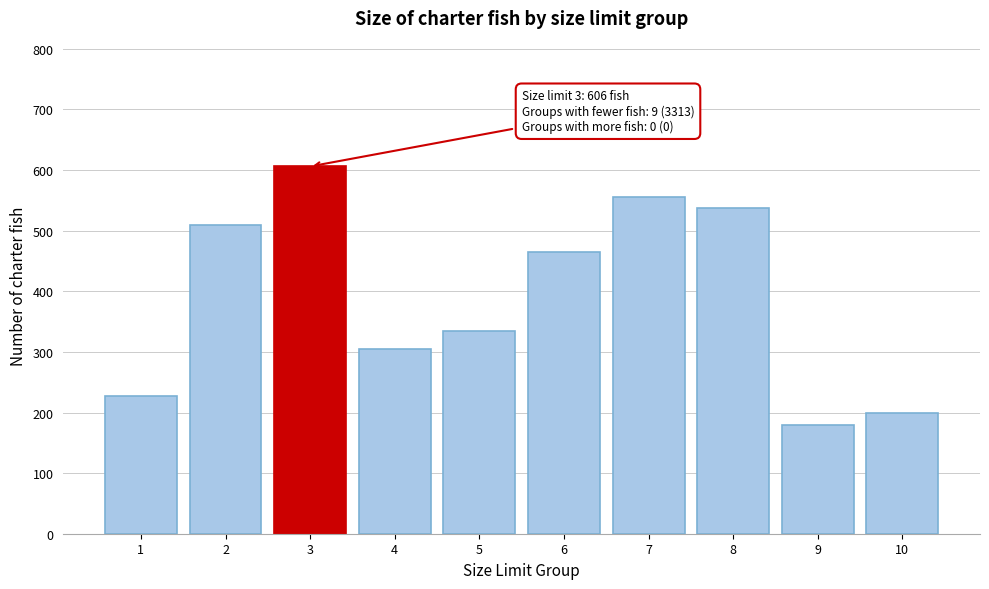

Reading left to right, transcribe all the data shown in this chart.

227	510	606	305	334	465	556	537	179	200